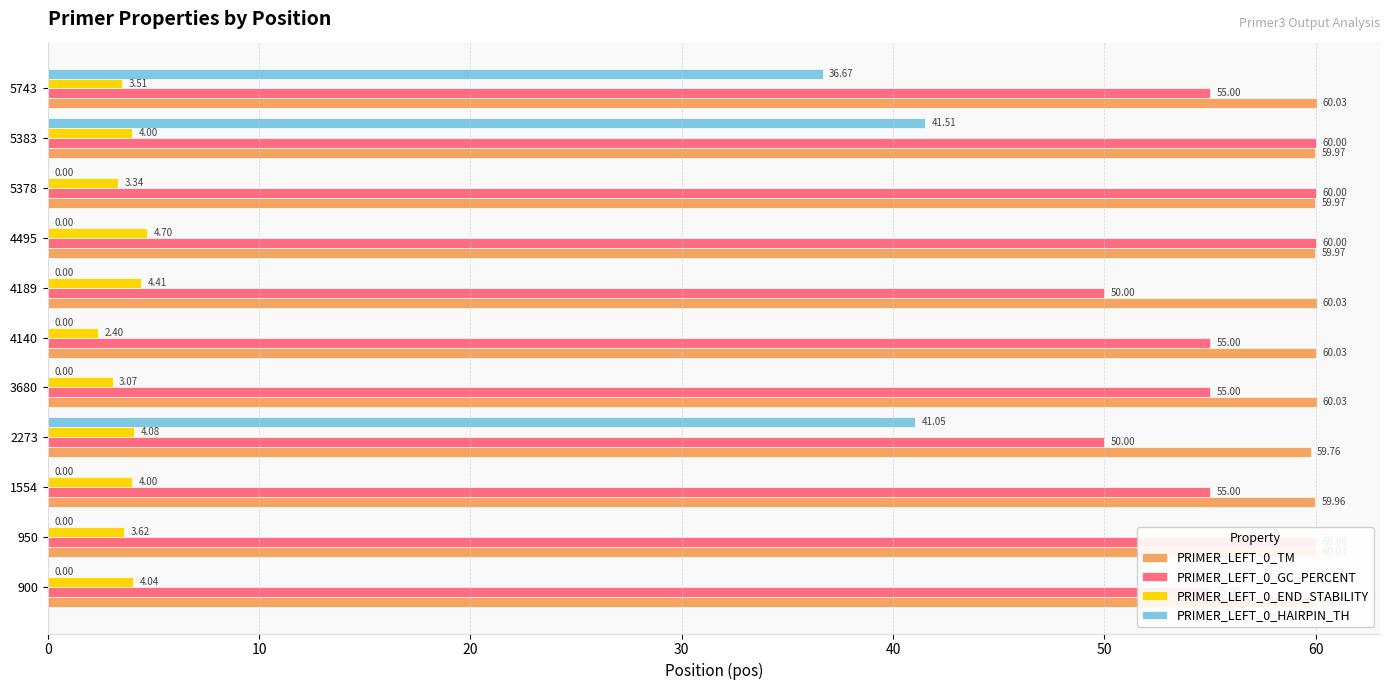

What is the minimum value for PRIMER_LEFT_0_GC_PERCENT?

50.0